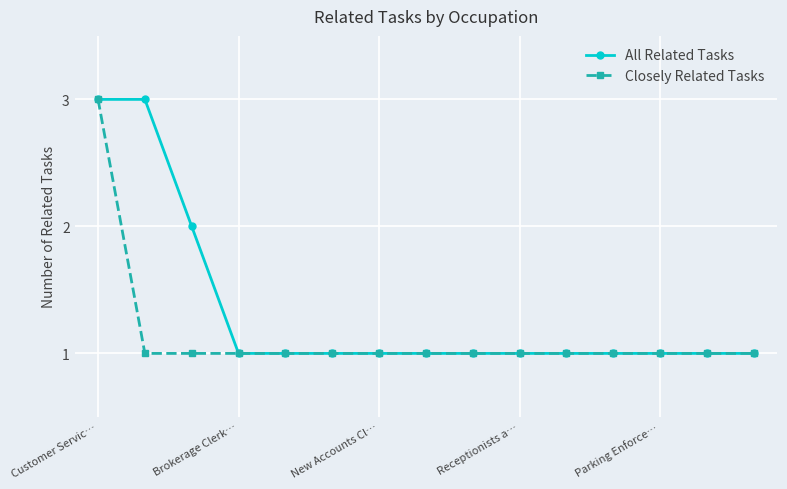

What is the greatest value displayed?

3